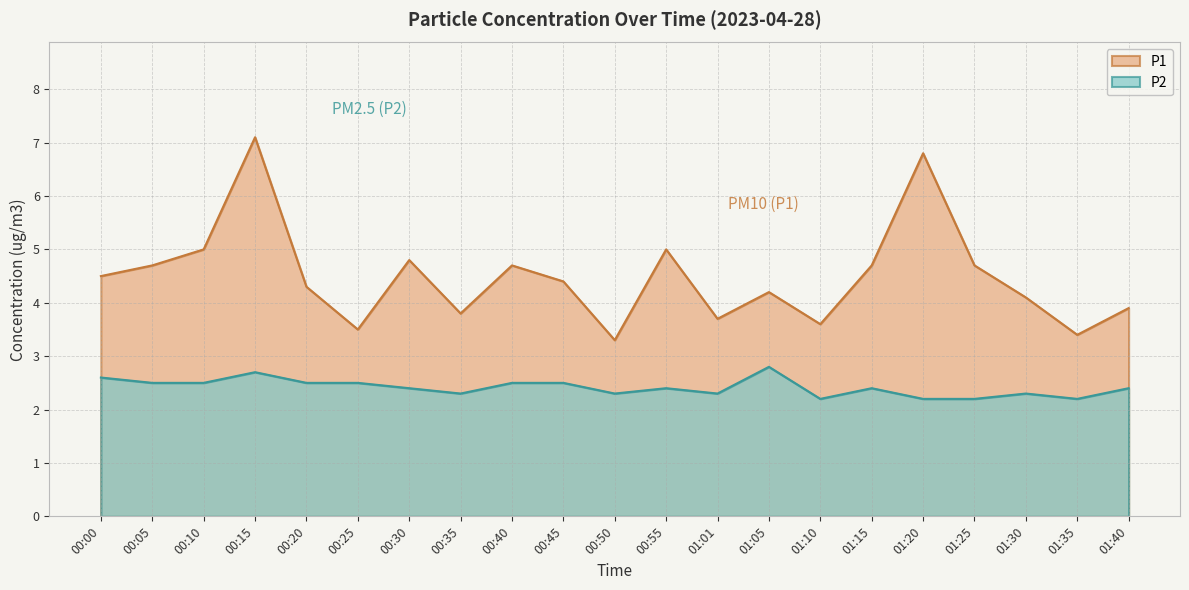

Reading left to right, extract all data points from this chart.

P1: 4.5	4.7	5.0	7.1	4.3	3.5	4.8	3.8	4.7	4.4	3.3	5.0	3.7	4.2	3.6	4.7	6.8	4.7	4.1	3.4	3.9
P2: 2.6	2.5	2.5	2.7	2.5	2.5	2.4	2.3	2.5	2.5	2.3	2.4	2.3	2.8	2.2	2.4	2.2	2.2	2.3	2.2	2.4